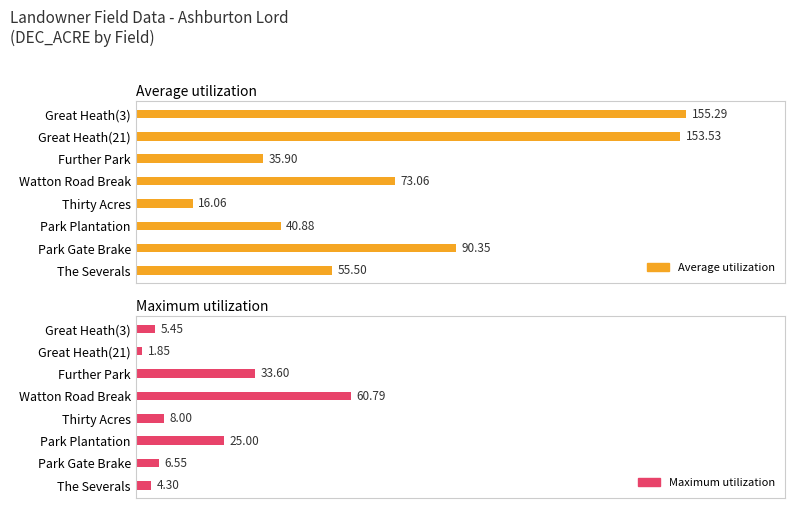

What are all the series names shown in the legend?

Average utilization, Maximum utilization